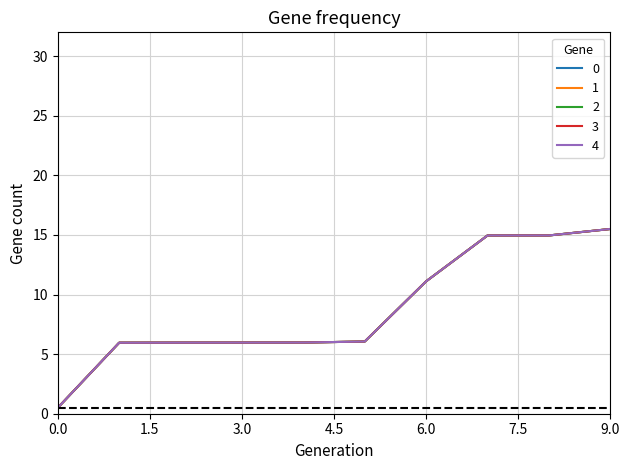

What is the sum of all 4 values?

86.9